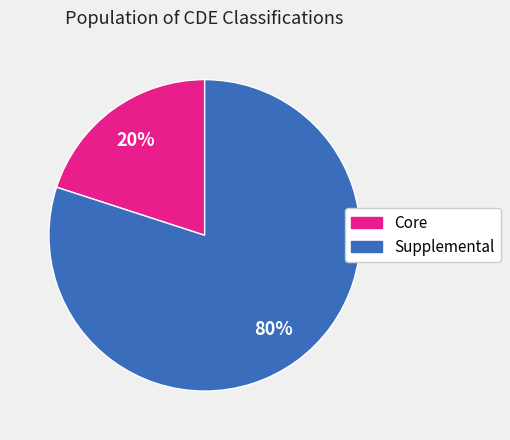

Is there a majority slice in this chart?

Yes